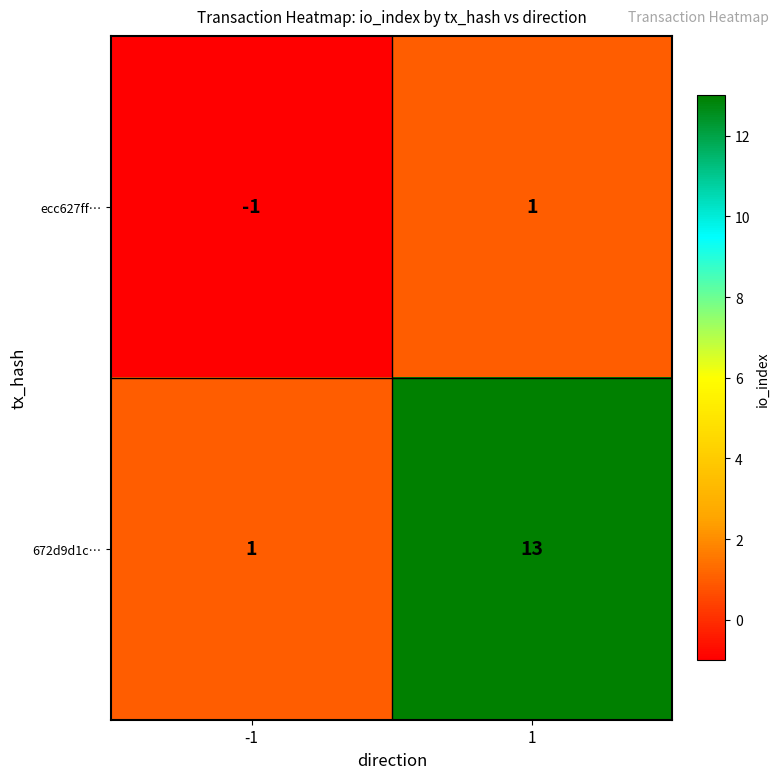

What is the difference between the 672d9d1c… values at 1 and -1?

12